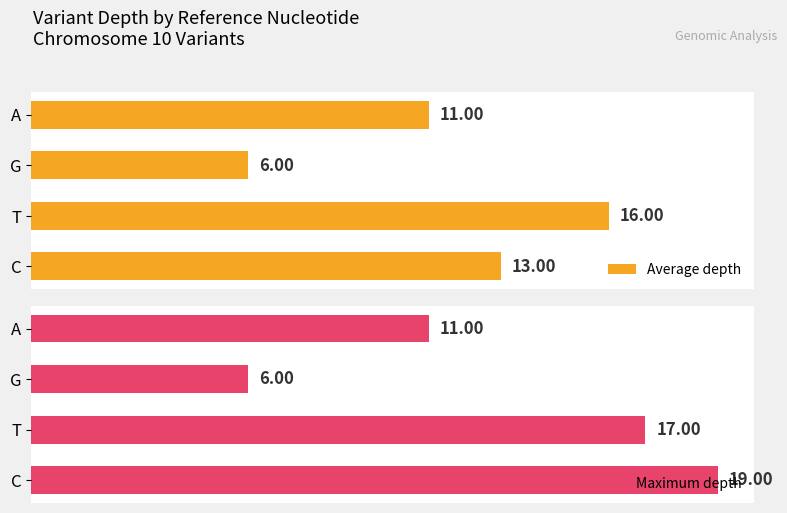

At which label is Maximum depth closest to 12?

A